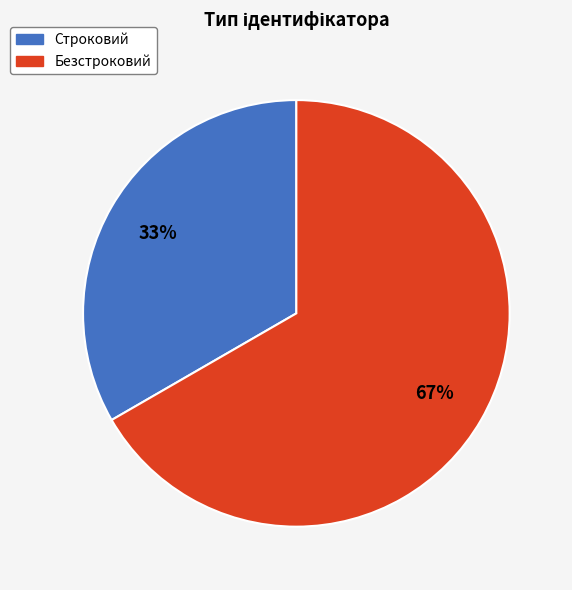

What percentage is the Безстроковий slice, to the nearest percent?

67%